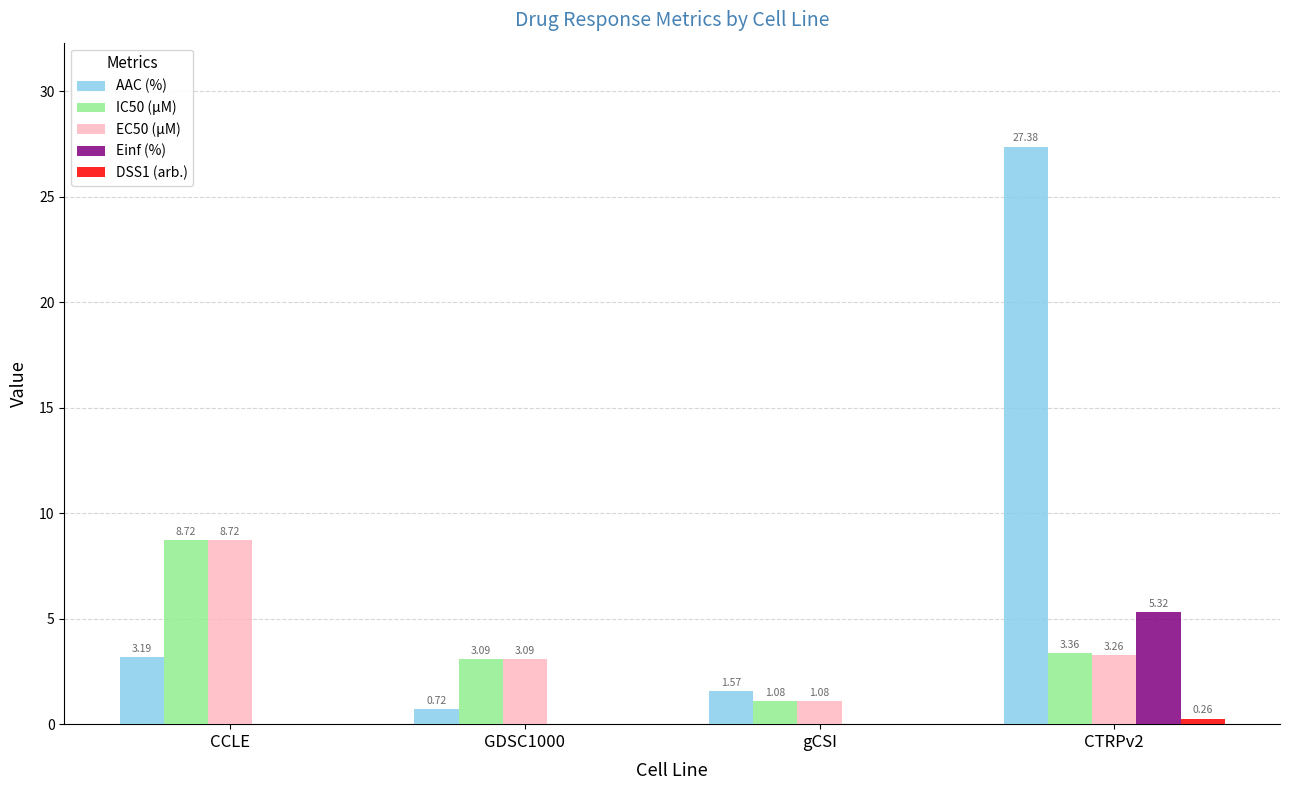

Which series changed the most between GDSC1000 and CTRPv2?

AAC (%)